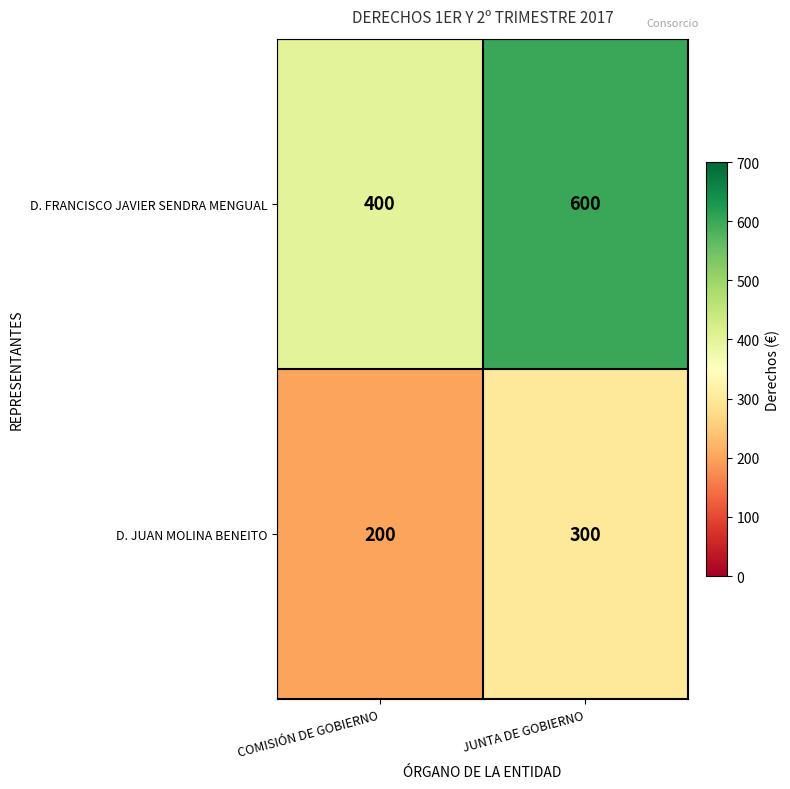

Reading right to left, extract all data points from this chart.

D. FRANCISCO JAVIER SENDRA MENGUAL: 600	400
D. JUAN MOLINA BENEITO: 300	200